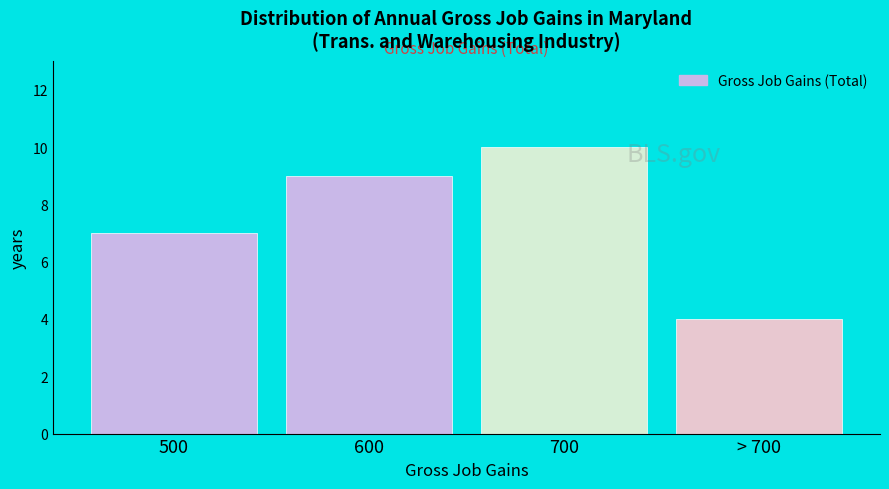

Reading right to left, transcribe all the data shown in this chart.

> 700=4	700=10	600=9	500=7